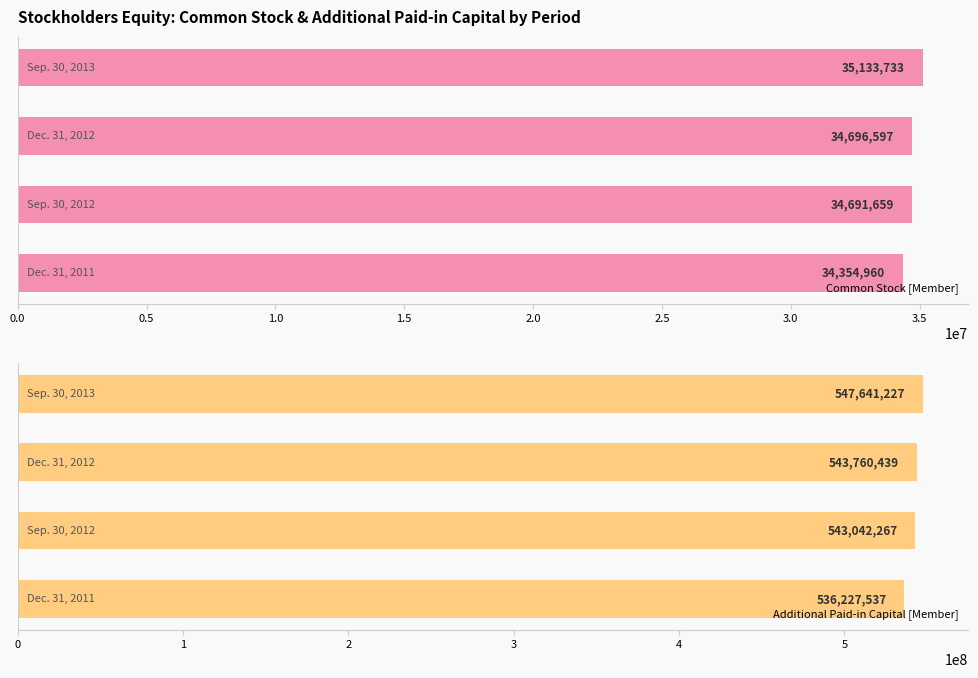

Where is Common Stock [Member] nearest to the value 34744346?

1.0